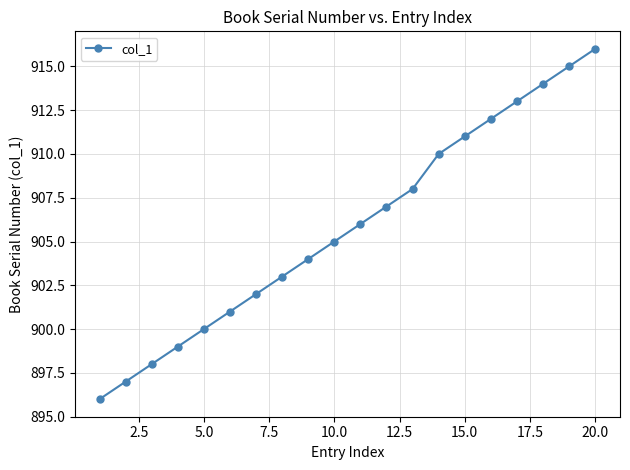

What is the value of the 9th point from the left?

904